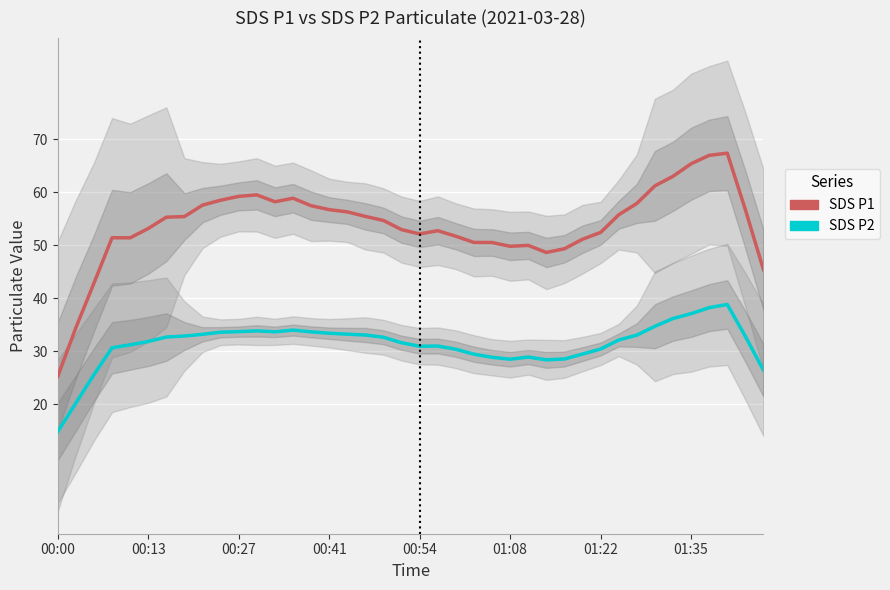

Which series has the widest spread of values?

SDS_P1